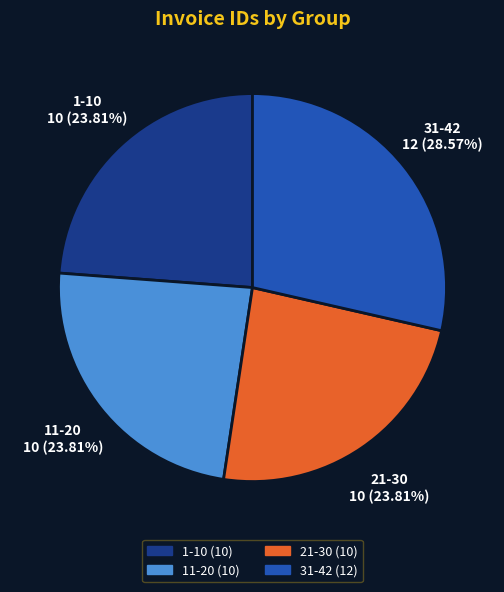

To the nearest percent, what percentage of the pie is 11-20?

24%